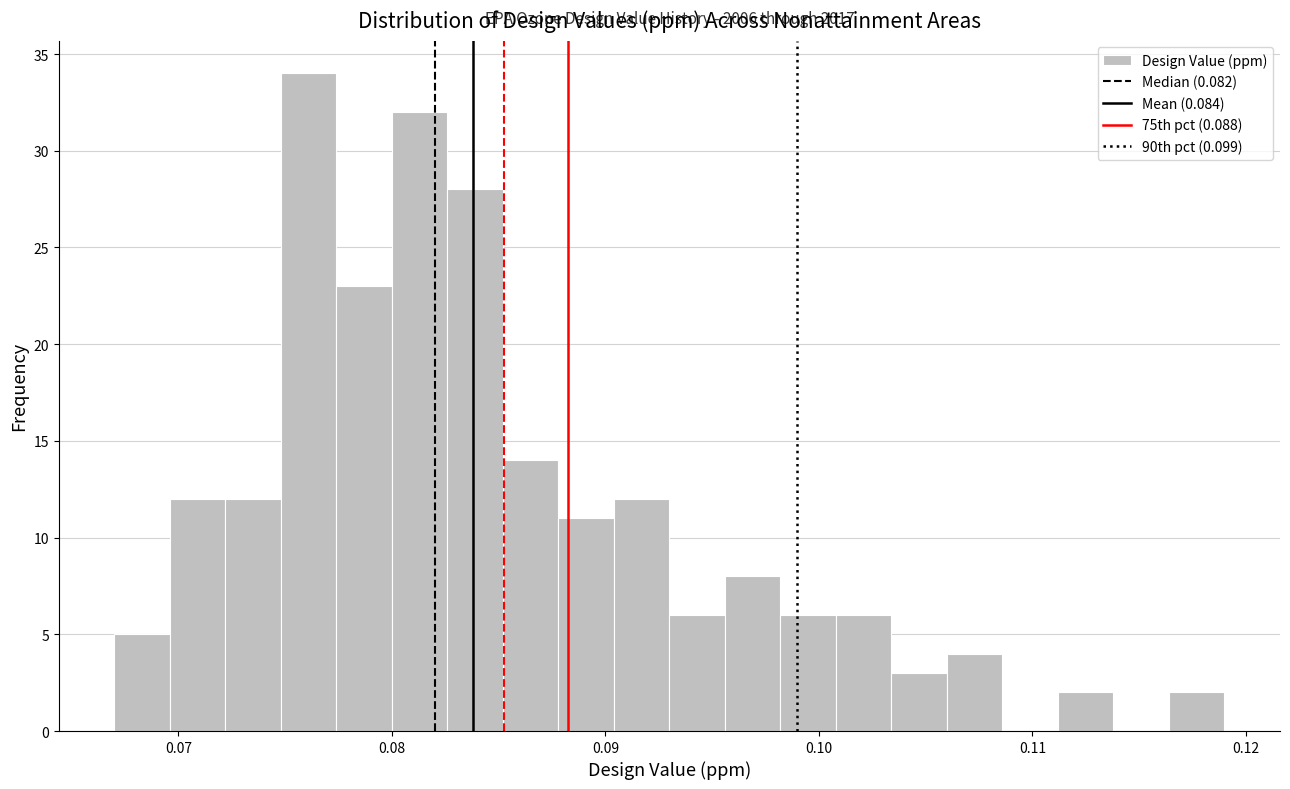

Around what value on the x-axis is the tallest bar? Give the approximate position of its centre, as read against the axis.

0.076